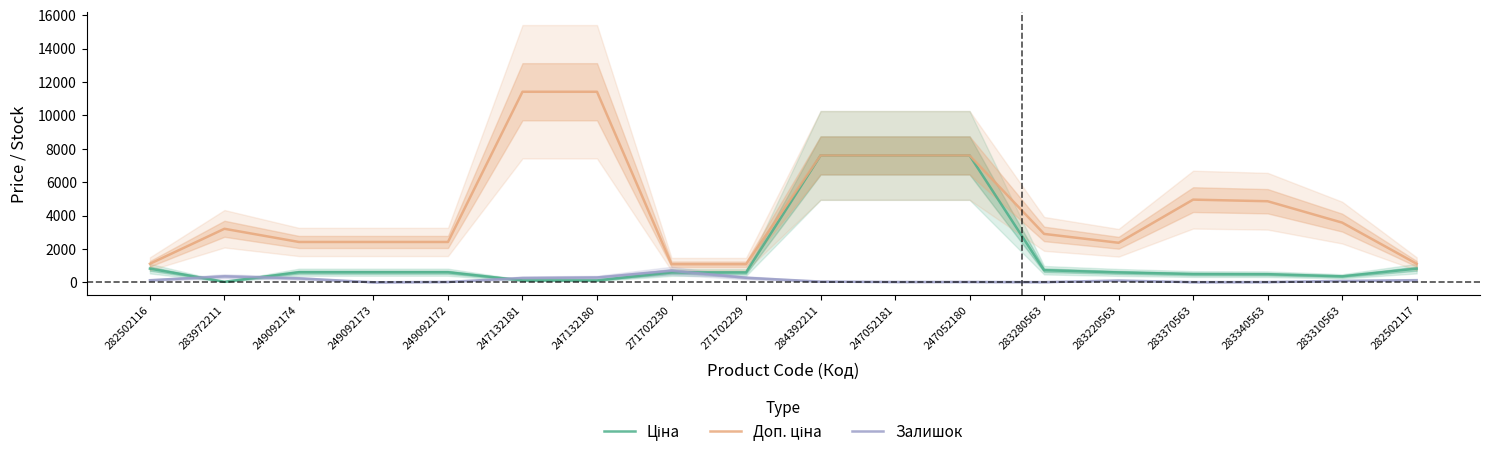

True or false: Ціна has a value of 485.4 at 283340563.

True